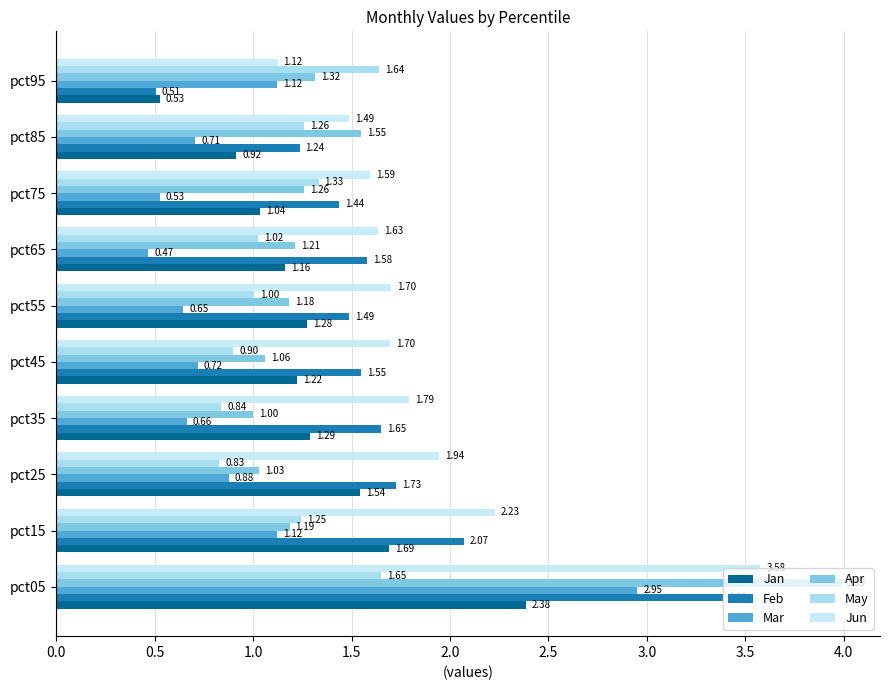

Where is Jun nearest to the value 2?

pct25